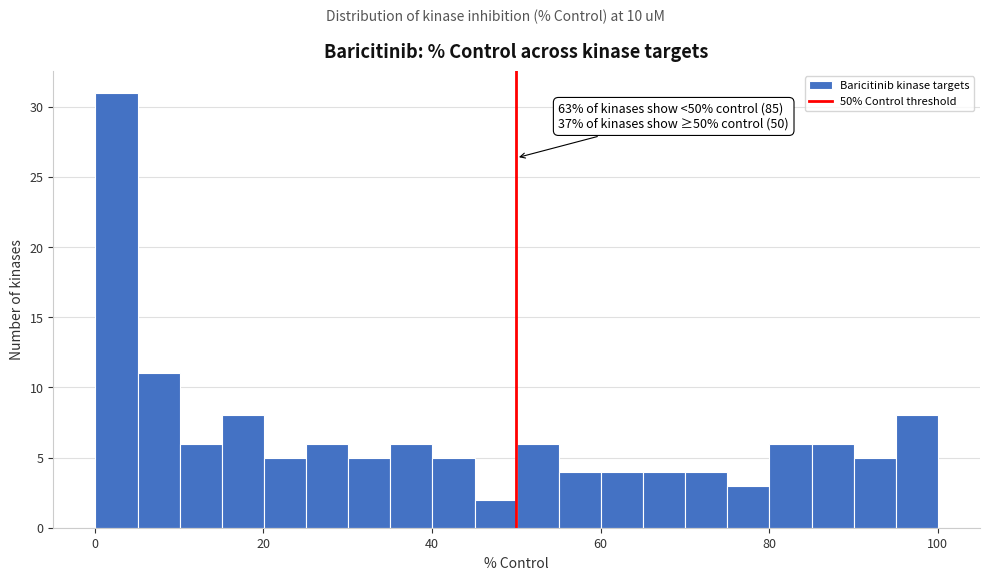

Read against the x-axis, roughly where is the centre of the tallest bar?

2